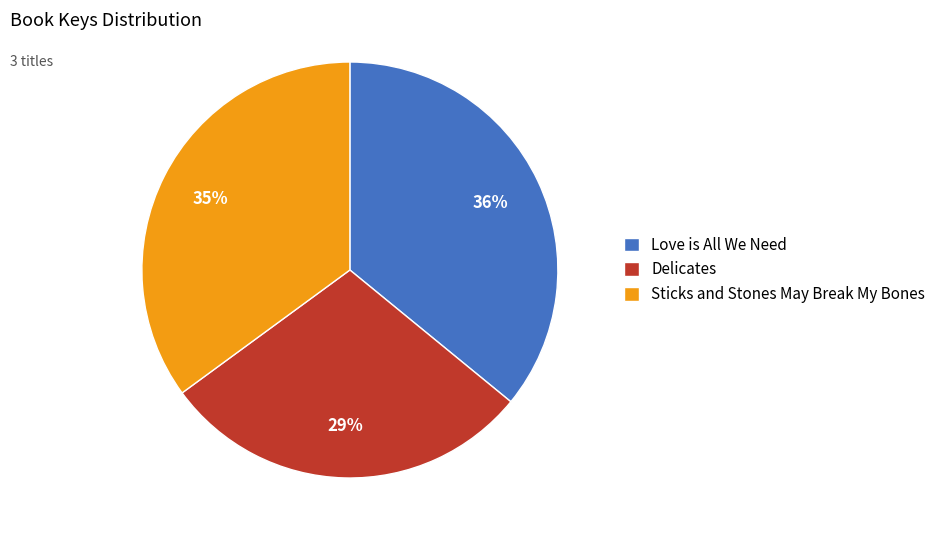

To the nearest percent, what is the combined percentage of Love is All We Need and Sticks and Stones May Break My Bones?

71%